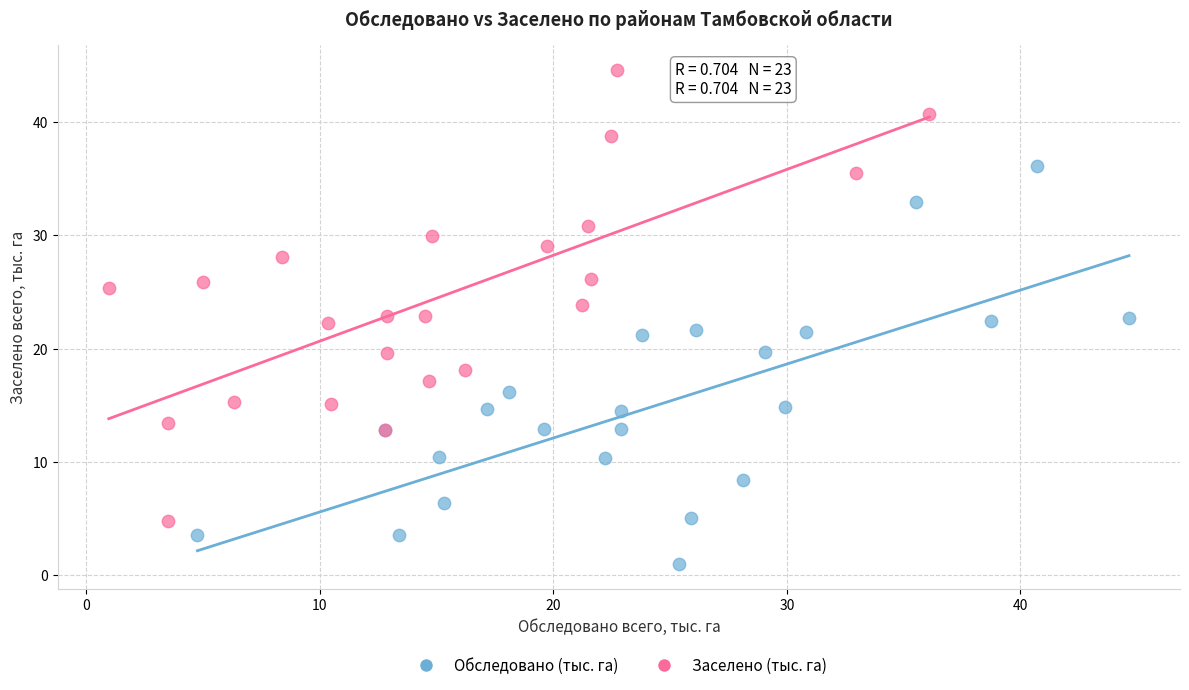

Which series contains the highest Y value?

Заселено (тыс. га)